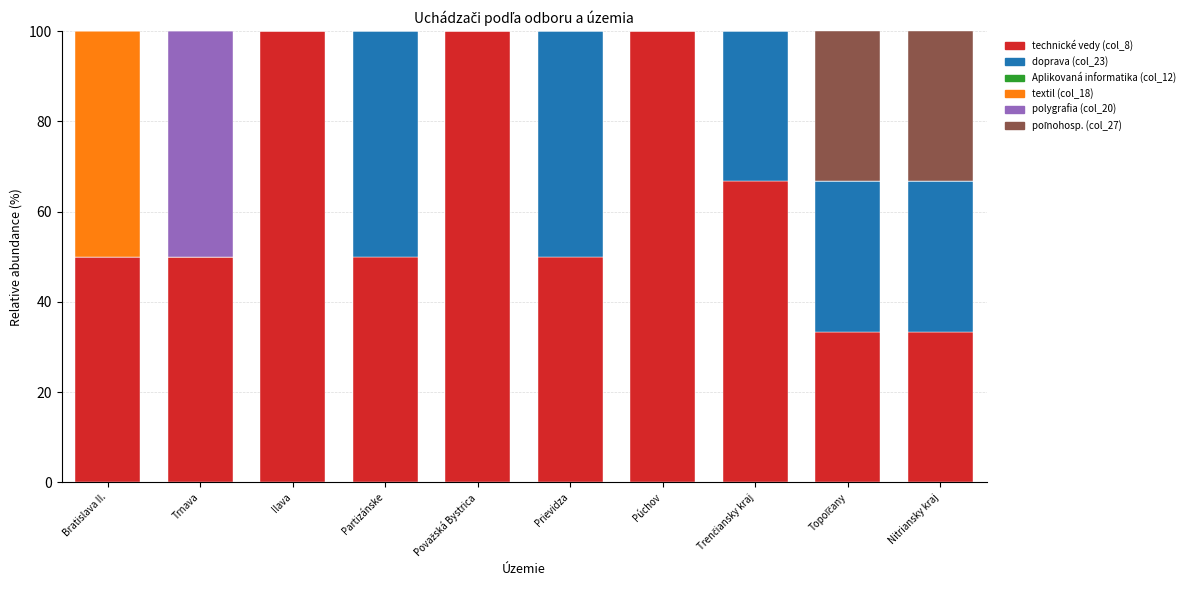

The technické vedy (col_8) series shows 50.0 at Bratislava II.. True or false?

True